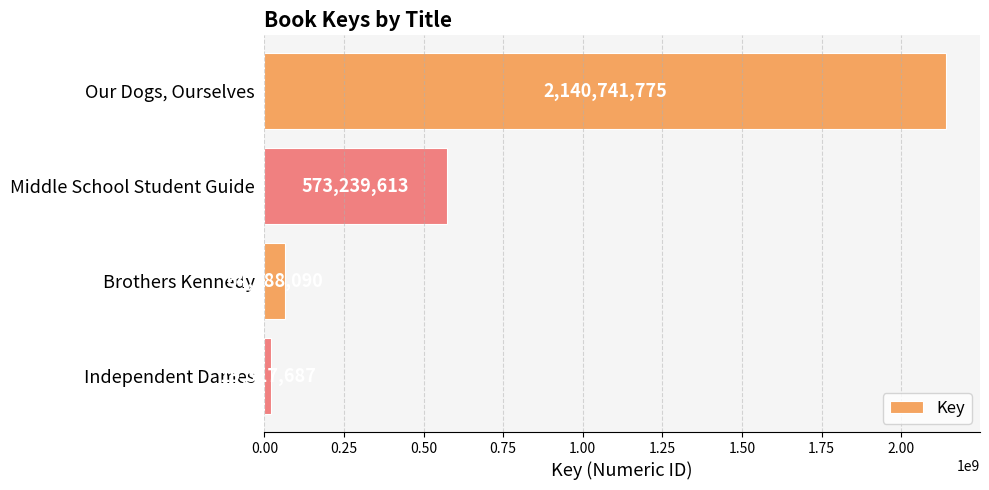

Count the number of data series in this chart.

1